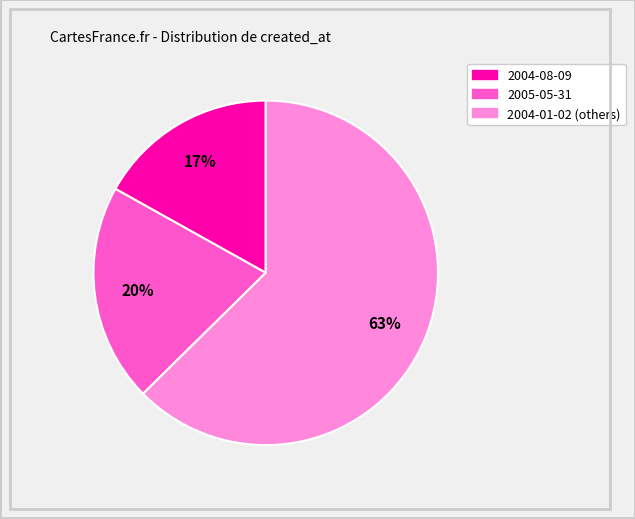

Count the number of slices in the pie.

3